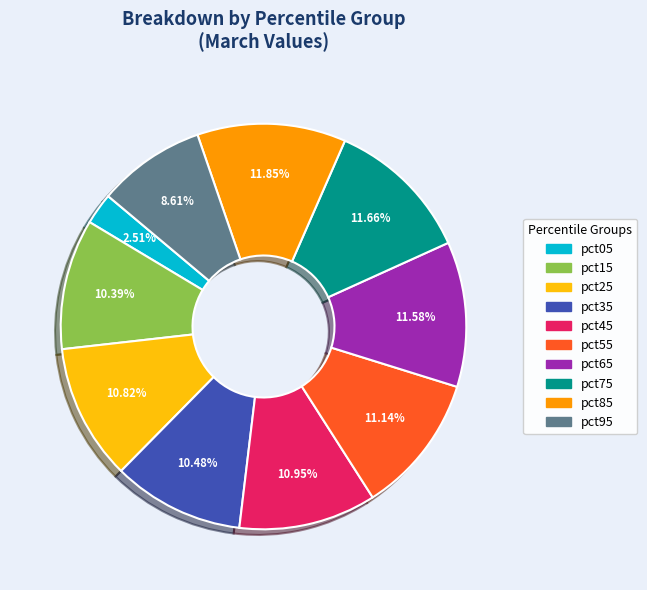

How many segments does this pie chart have?

10